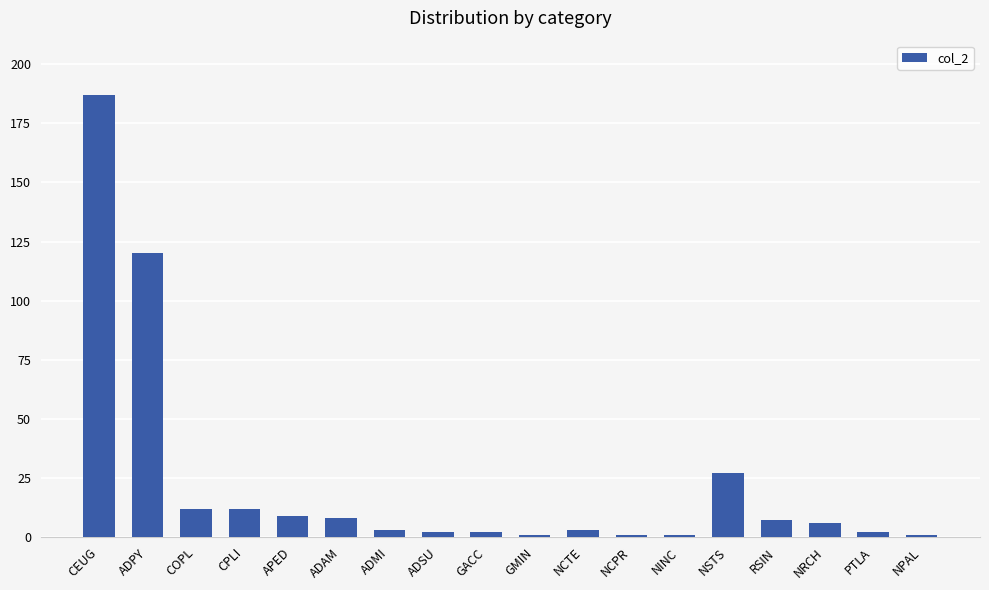

The chart shows a value of 7 at RSIN. True or false?

True